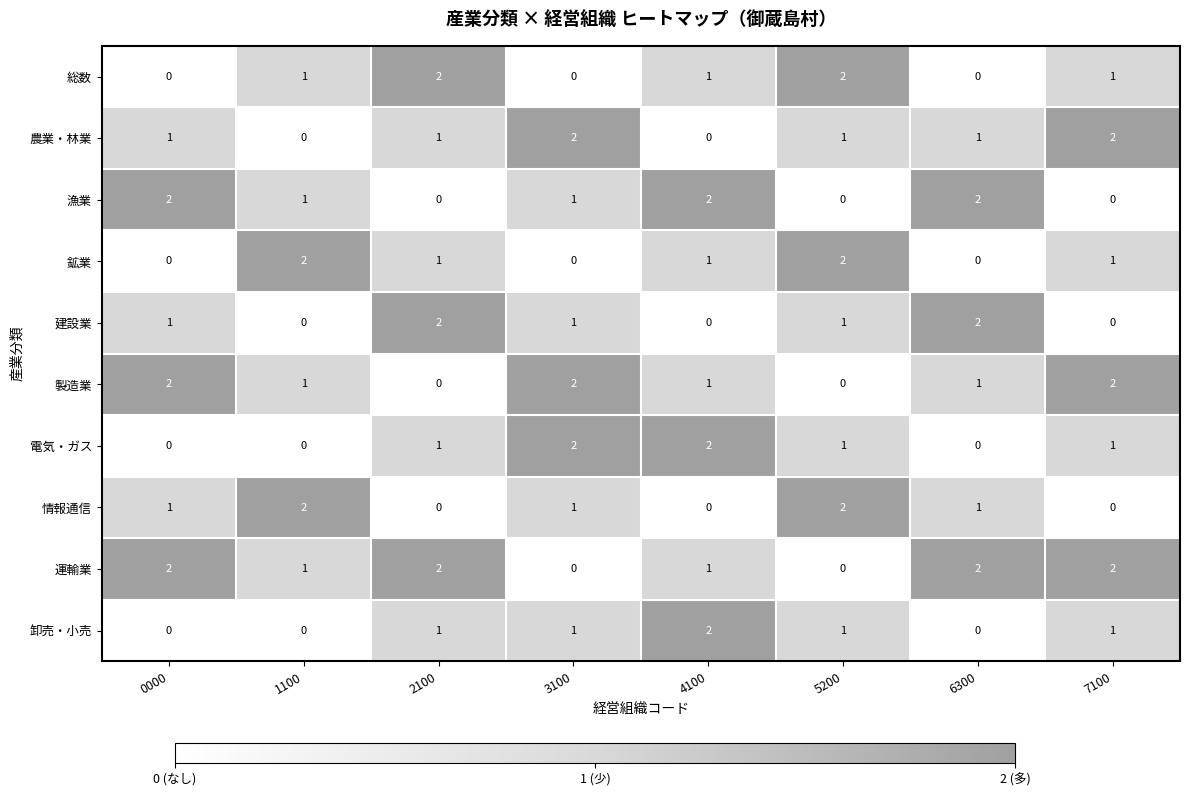

Is it true that 農業・林業 equals 3 at 3100?

False